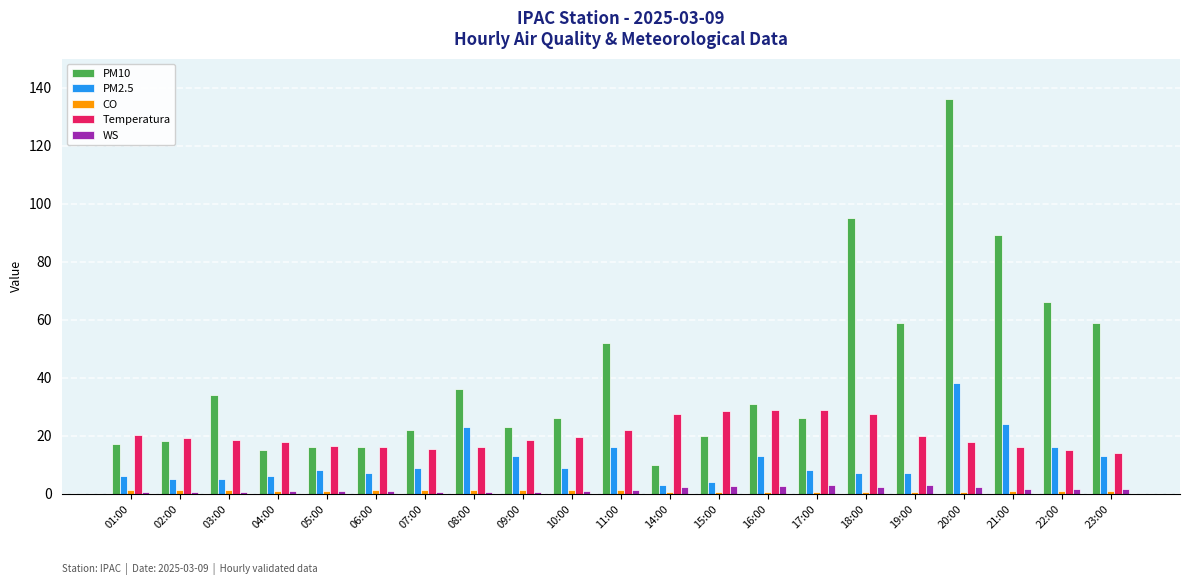

At which category is the sum across all series the highest?

20:00